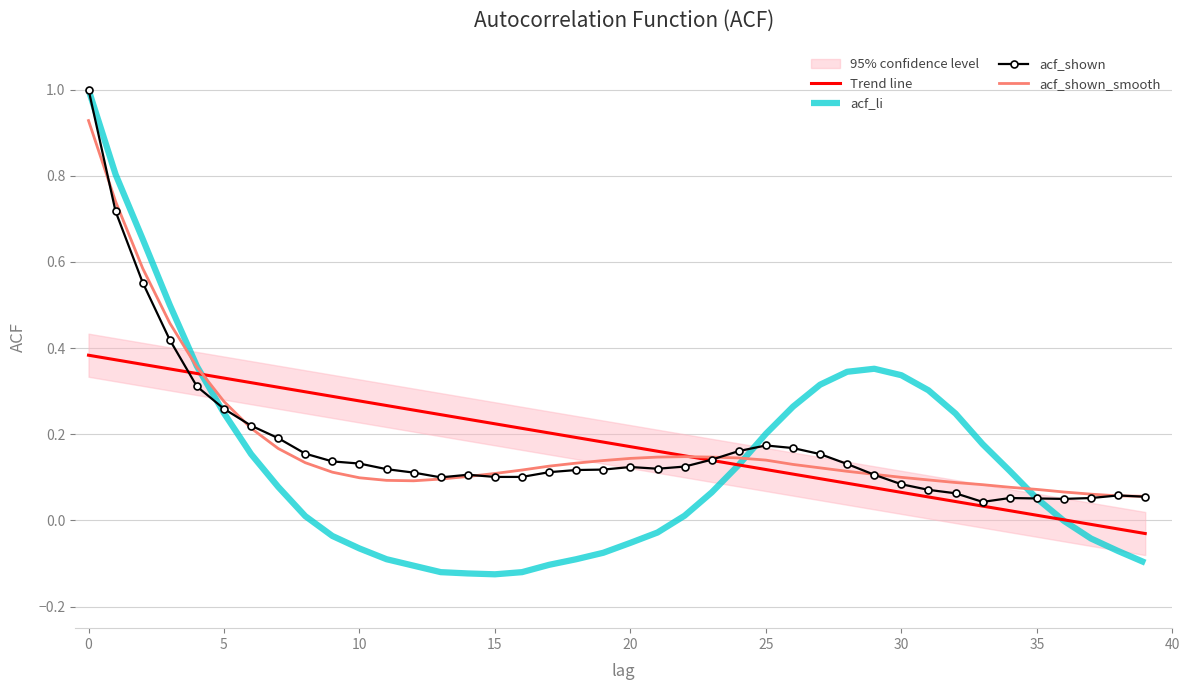

After their last crossing, which series has the higher values: acf_shown or acf_shown_smooth?

acf_shown_smooth